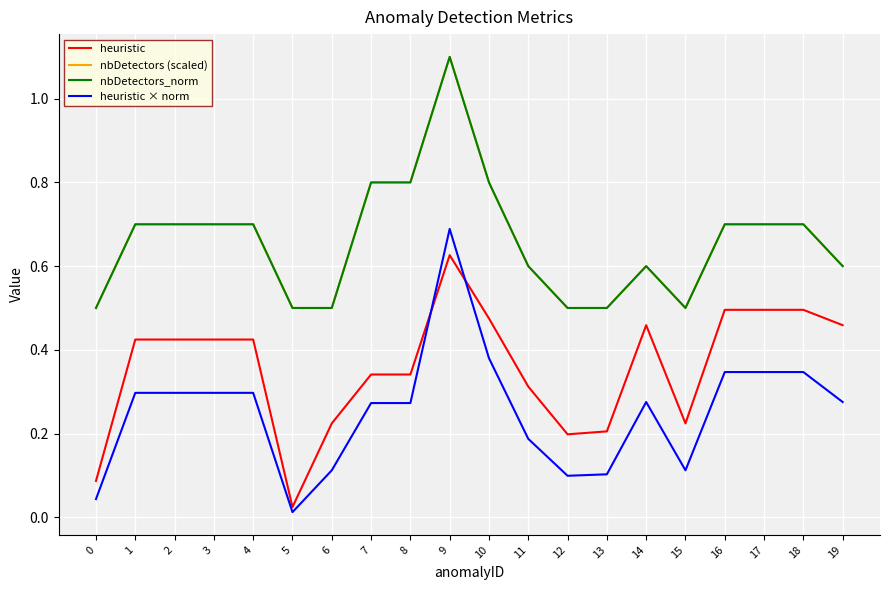

True or false: heuristic × norm and nbDetectors_norm intersect in this chart.

False